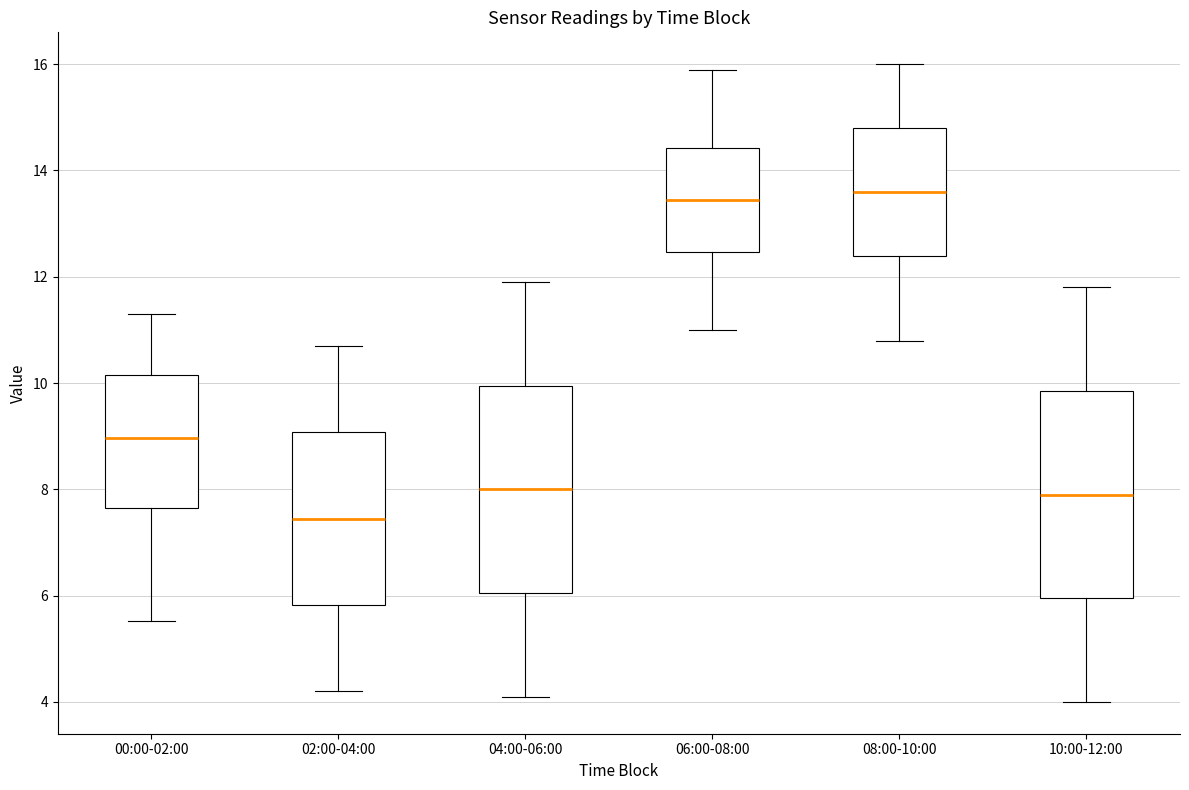

Reading left to right, read every box against the y-axis: the position of its median line, the range the box covers, and the ends of its whiskers. The values are not printed on the chart, so give them approximately, as read against the axis.

00:00-02:00: median 9.0, box 7.6 to 10.2, whiskers 5.6 to 11.4
02:00-04:00: median 7.4, box 5.8 to 9.0, whiskers 4.2 to 10.8
04:00-06:00: median 8.0, box 6.0 to 10.0, whiskers 4.2 to 12.0
06:00-08:00: median 13.4, box 12.4 to 14.4, whiskers 11.0 to 16.0
08:00-10:00: median 13.6, box 12.4 to 14.8, whiskers 10.8 to 16.0
10:00-12:00: median 8.0, box 6.0 to 9.8, whiskers 4.0 to 11.8